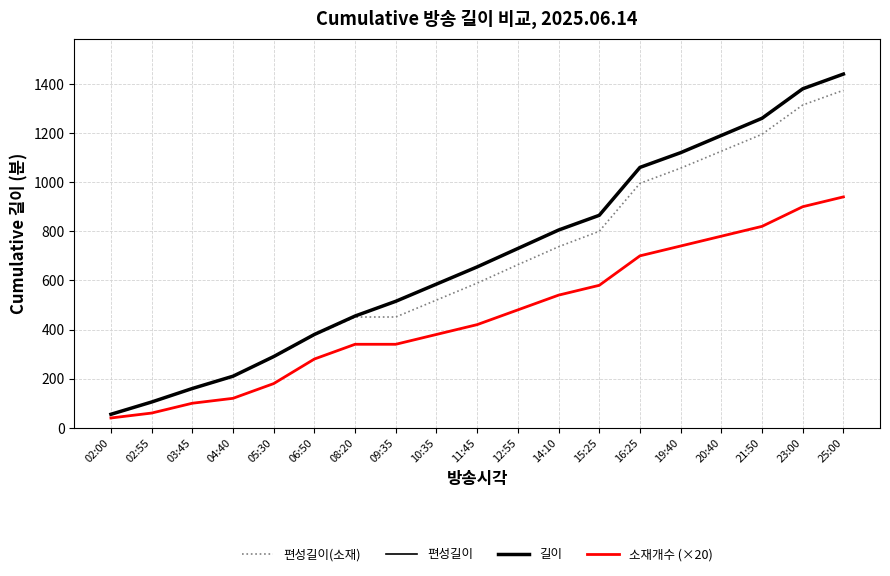

Reading left to right, extract all data points from this chart.

편성길이(소재): 53	105	159	210	288	378	451	451	520	589	664	737	800	995	1057	1126	1195	1314	1374
편성길이: 55	105	160	210	290	380	455	515	585	655	730	805	865	1060	1120	1190	1260	1380	1440
길이: 55	105	160	210	290	380	455	515	585	655	730	805	865	1060	1120	1190	1260	1380	1440
소재개수 (×20): 40	60	100	120	180	280	340	340	380	420	480	540	580	700	740	780	820	900	940